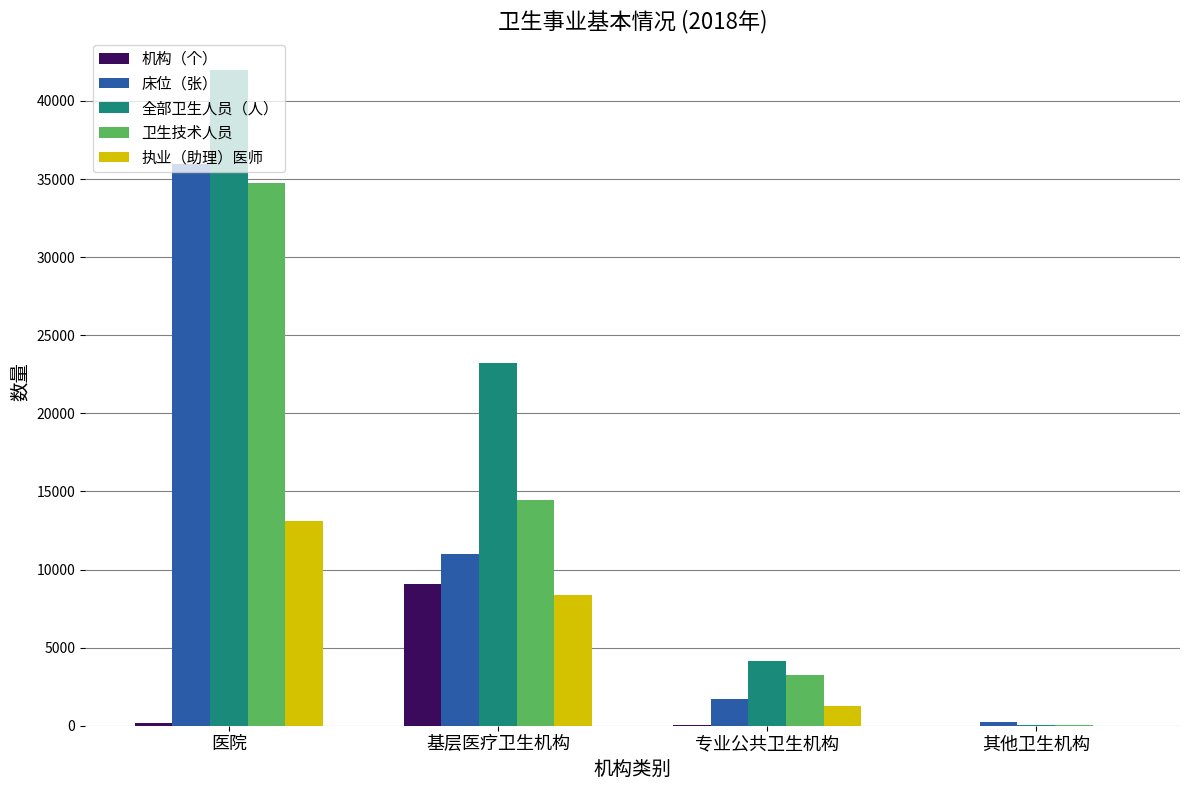

What is the sum of the 全部卫生人员（人） values at 专业公共卫生机构 and 基层医疗卫生机构?

27360